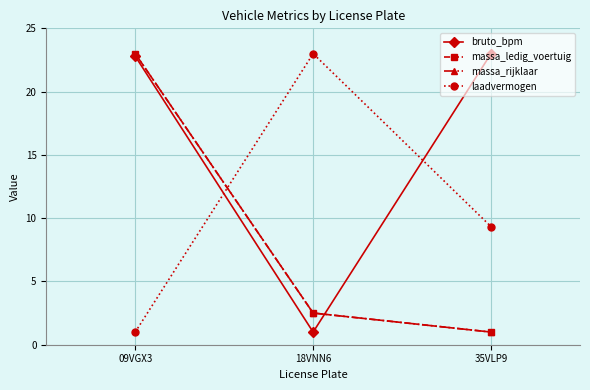

Rank the series at 18VNN6 from lowest to highest value.

bruto_bpm, massa_ledig_voertuig, massa_rijklaar, laadvermogen